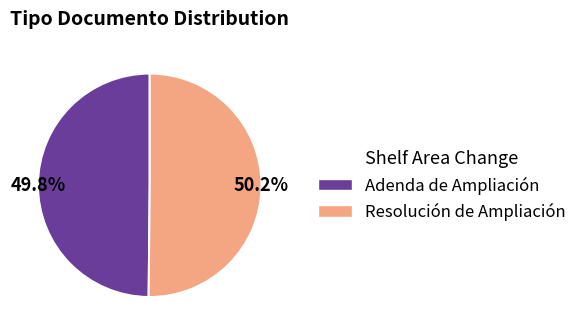

Approximately how many times larger is the value at Resolución de Ampliación compared to Adenda de Ampliación?

1.0